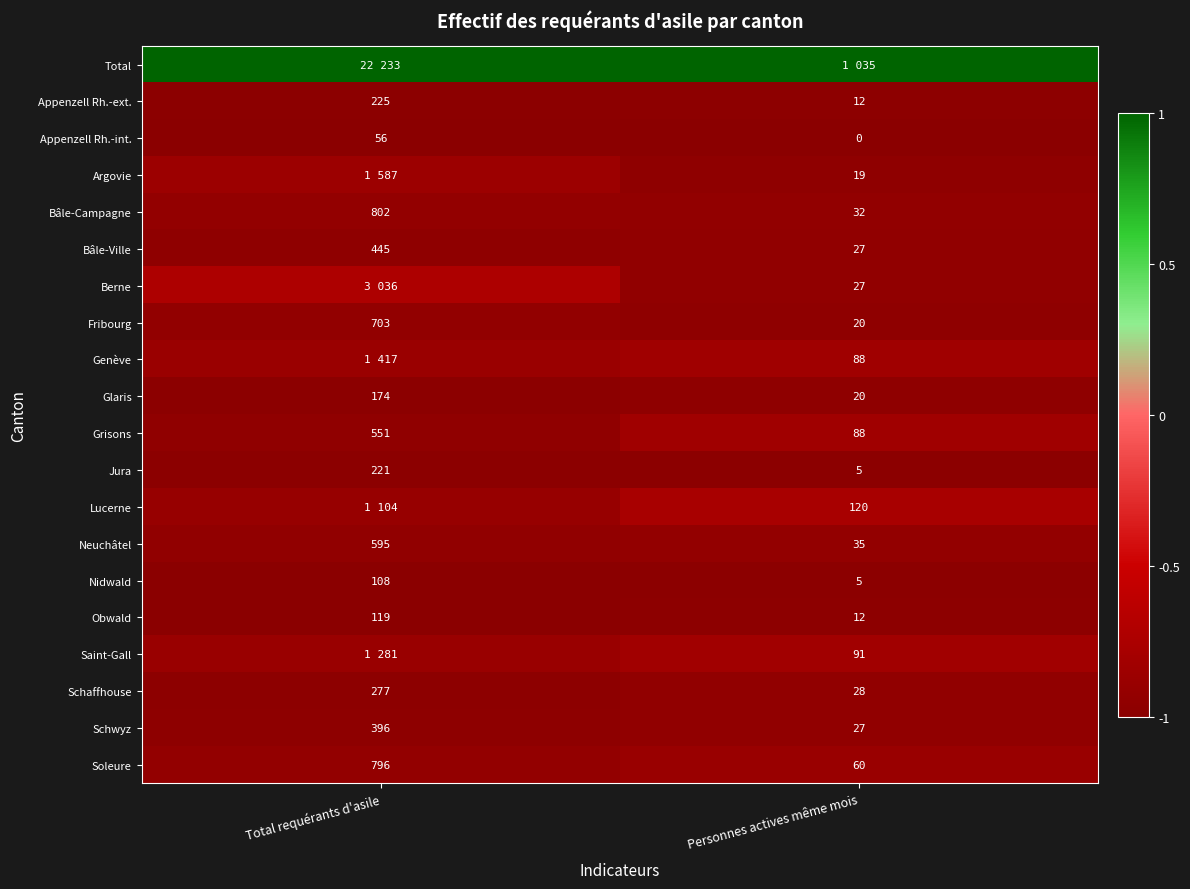

At which label does Jura reach its minimum?

Personnes actives même mois